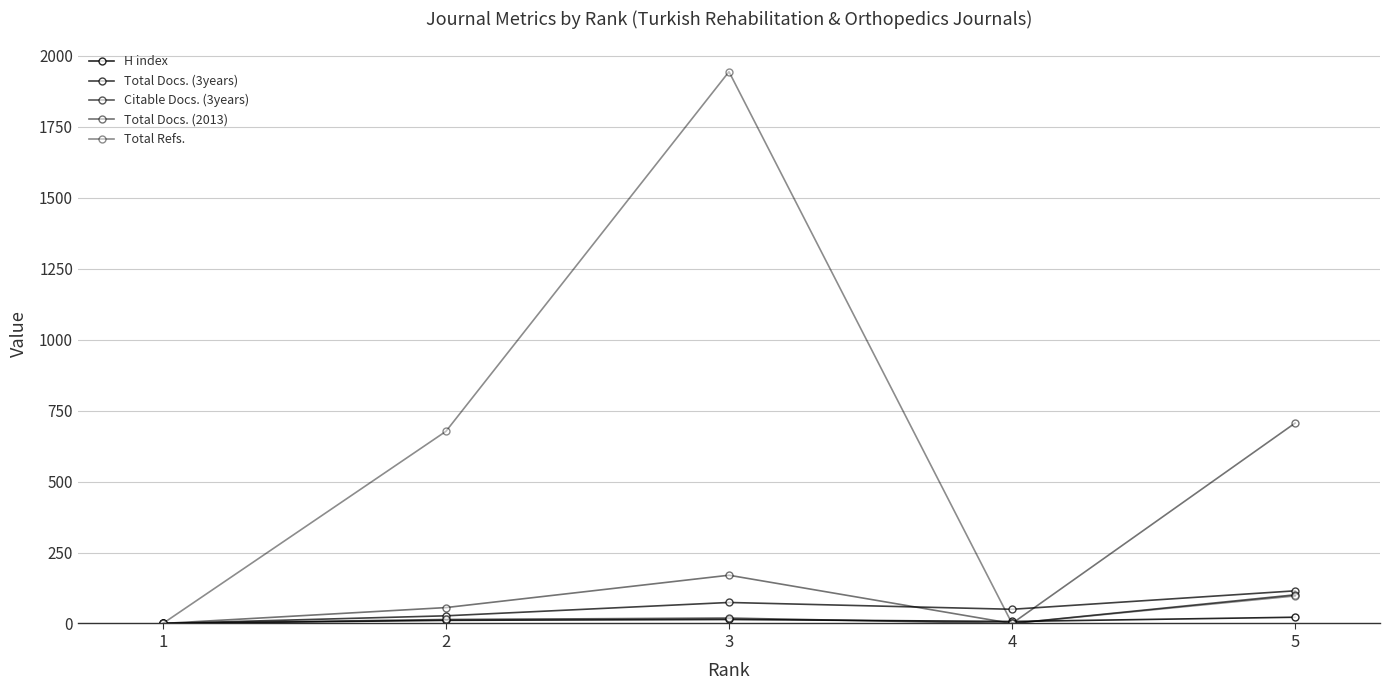

Count the number of categories in the chart.

5